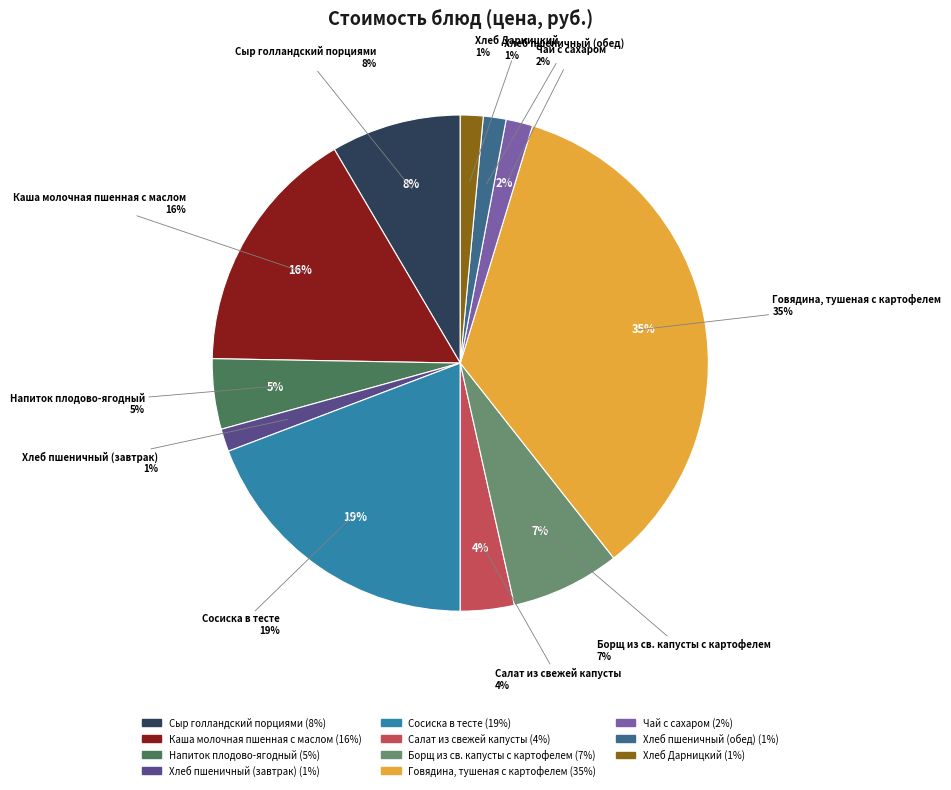

What is the change in value from Каша молочная пшенная с маслом to Говядина, тушеная с картофелем?

+37.3